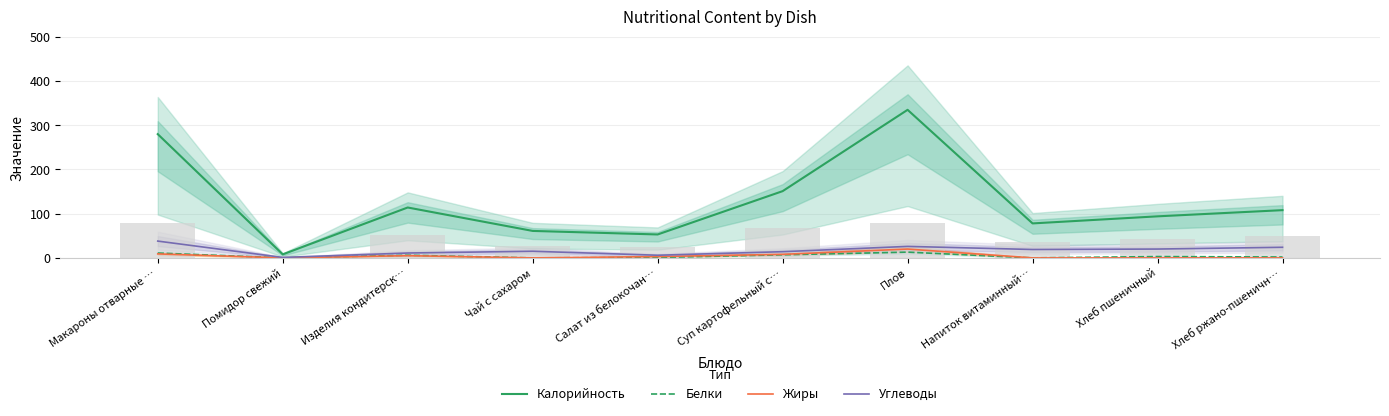

What are all the series names shown in the legend?

Калорийность, Белки, Жиры, Углеводы